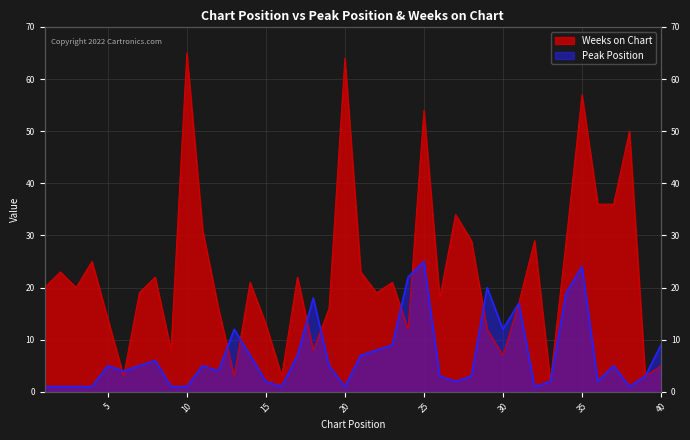

What is the maximum value for Peak Position?

25